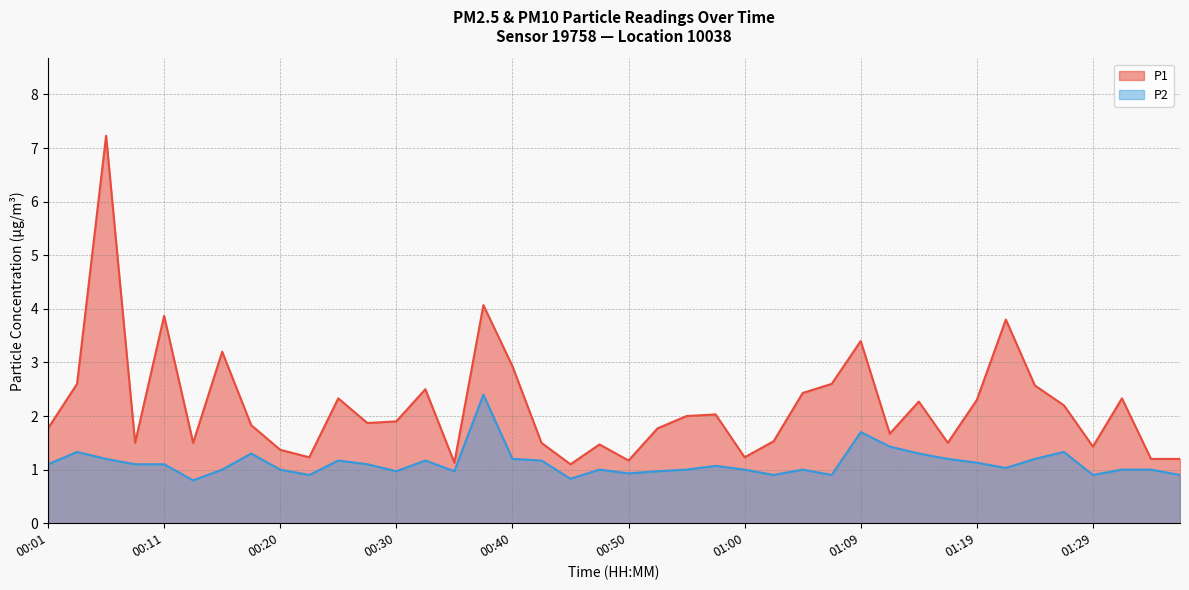

Reading left to right, extract all data points from this chart.

P1: 1.8	2.6	7.2	1.5	3.9	1.5	3.2	1.8	1.4	1.2	2.3	1.9	1.9	2.5	1.1	4.1	2.9	1.5	1.1	1.5	1.2	1.8	2.0	2.0	1.2	1.5	2.4	2.6	3.4	1.7	2.3	1.5	2.3	3.8	2.6	2.2	1.4	2.3	1.2	1.2
P2: 1.1	1.3	1.2	1.1	1.1	0.8	1.0	1.3	1.0	0.9	1.2	1.1	1.0	1.2	1.0	2.4	1.2	1.2	0.8	1.0	0.9	1.0	1.0	1.1	1.0	0.9	1.0	0.9	1.7	1.4	1.3	1.2	1.1	1.0	1.2	1.3	0.9	1.0	1.0	0.9